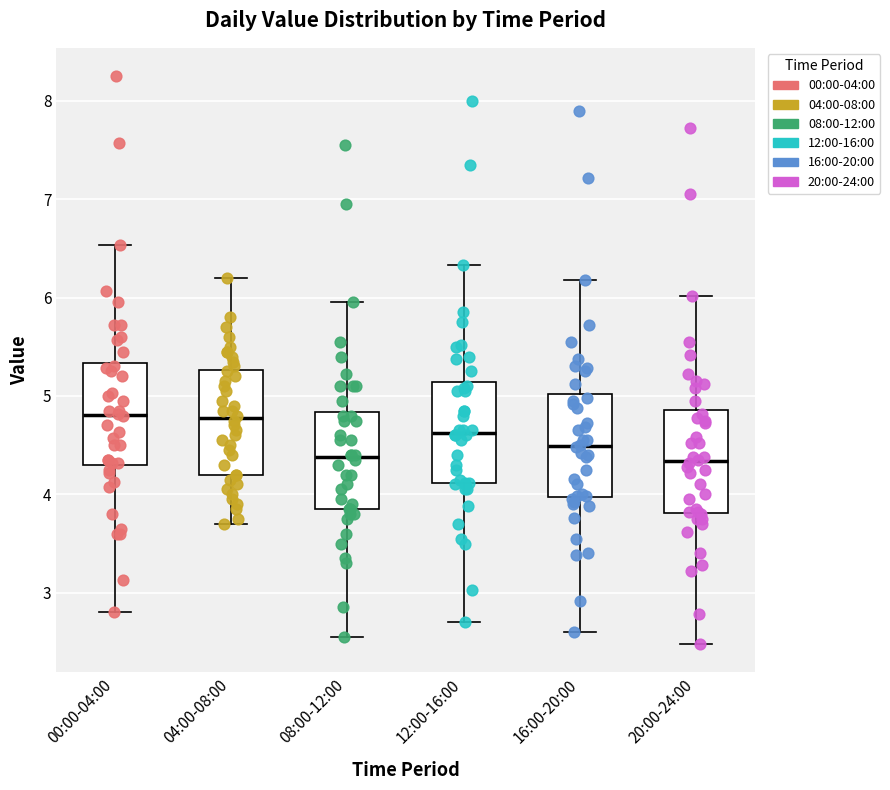

Reading left to right, read every box against the y-axis: the position of its median line, the range the box covers, and the ends of its whiskers. The values are not printed on the chart, so give them approximately, as read against the axis.

00:00-04:00: median 4.8, box 4.3 to 5.3, whiskers 2.8 to 6.5
04:00-08:00: median 4.8, box 4.2 to 5.3, whiskers 3.7 to 6.2
08:00-12:00: median 4.4, box 3.9 to 4.8, whiskers 2.6 to 6.0
12:00-16:00: median 4.6, box 4.1 to 5.1, whiskers 2.7 to 6.3
16:00-20:00: median 4.5, box 4.0 to 5.0, whiskers 2.6 to 6.2
20:00-24:00: median 4.3, box 3.8 to 4.9, whiskers 2.5 to 6.0